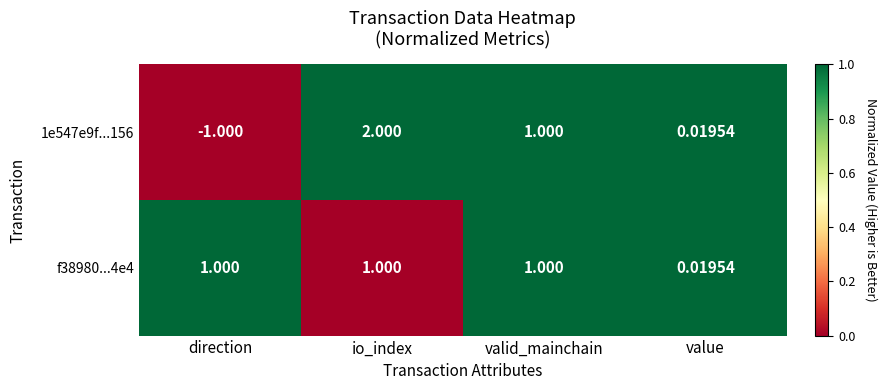

At which category is the sum across all series the highest?

io_index